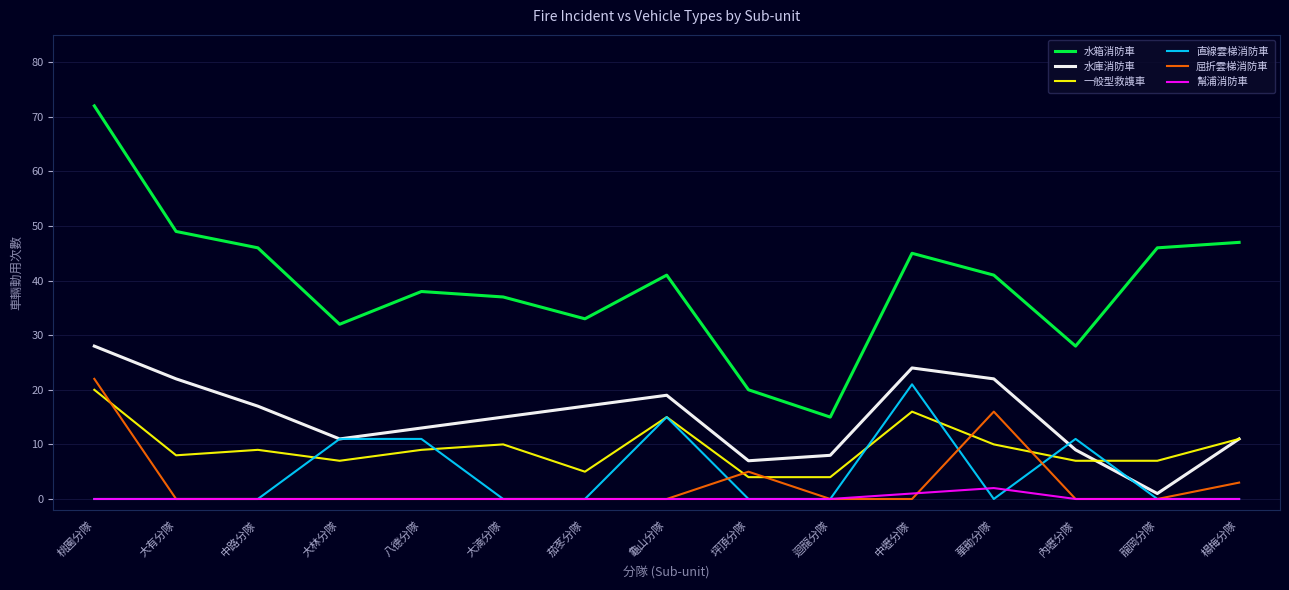

What is the average value of the 直線雲梯消防車 series?

5